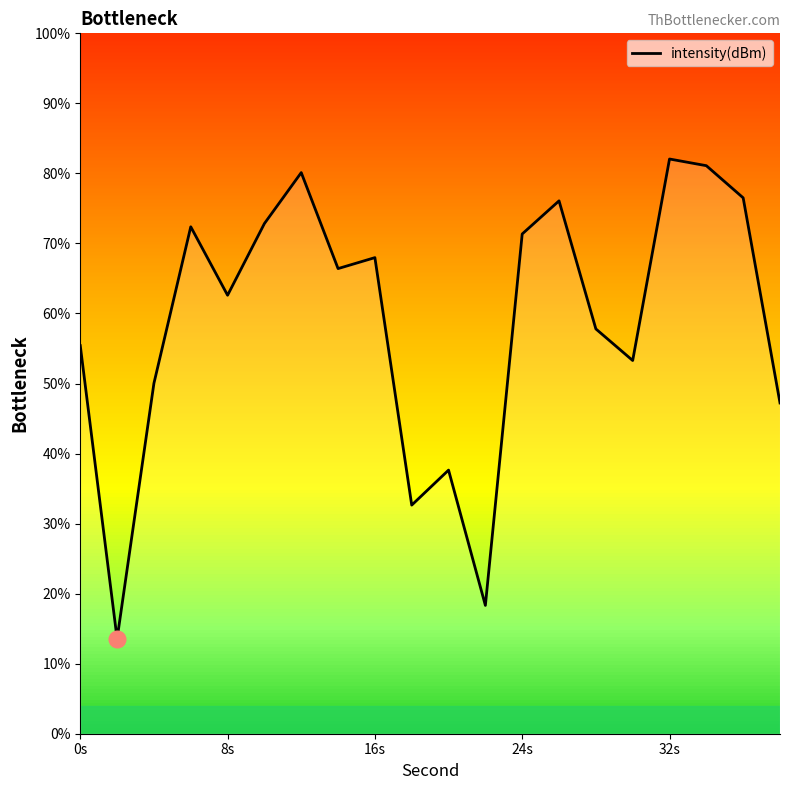

What is the difference between the maximum and minimum values?

68.5